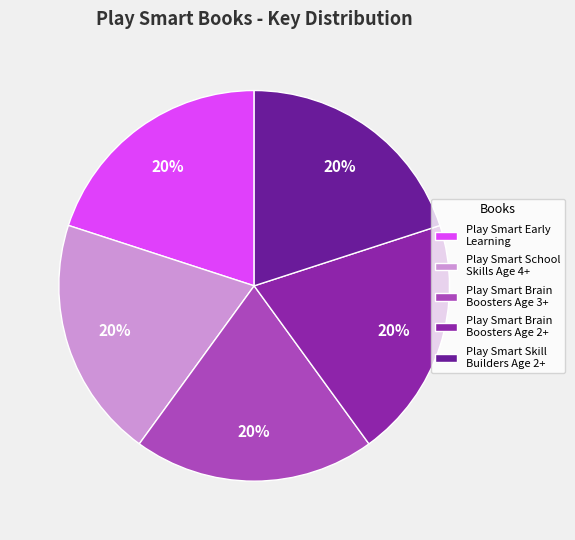

Is there a majority slice in this chart?

No